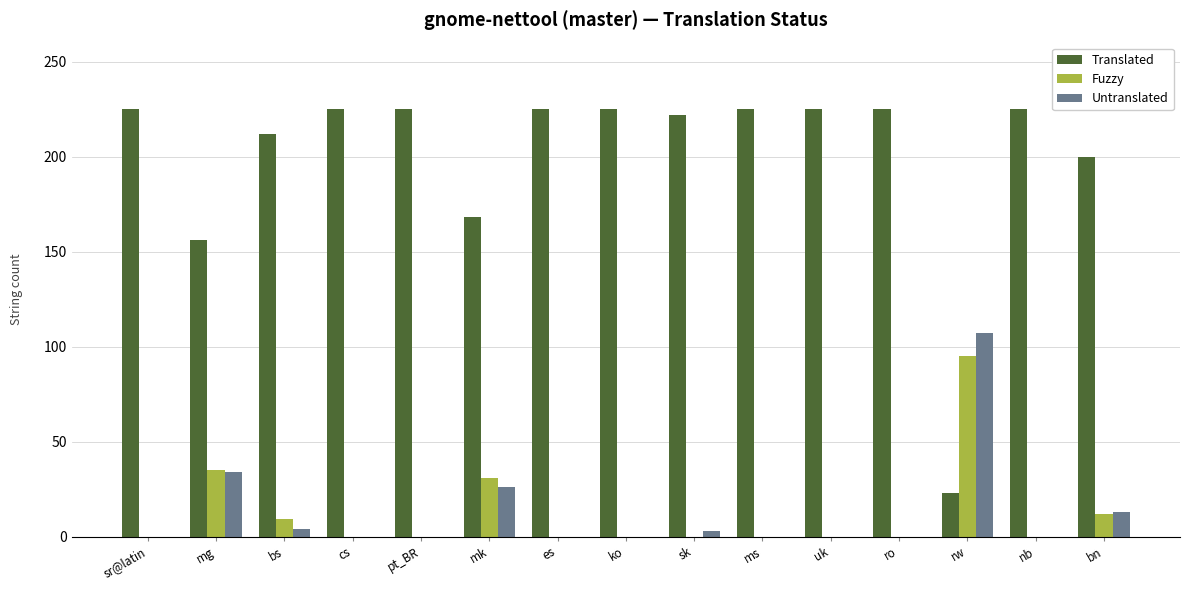

Is it true that Translated equals 130 at bn?

False